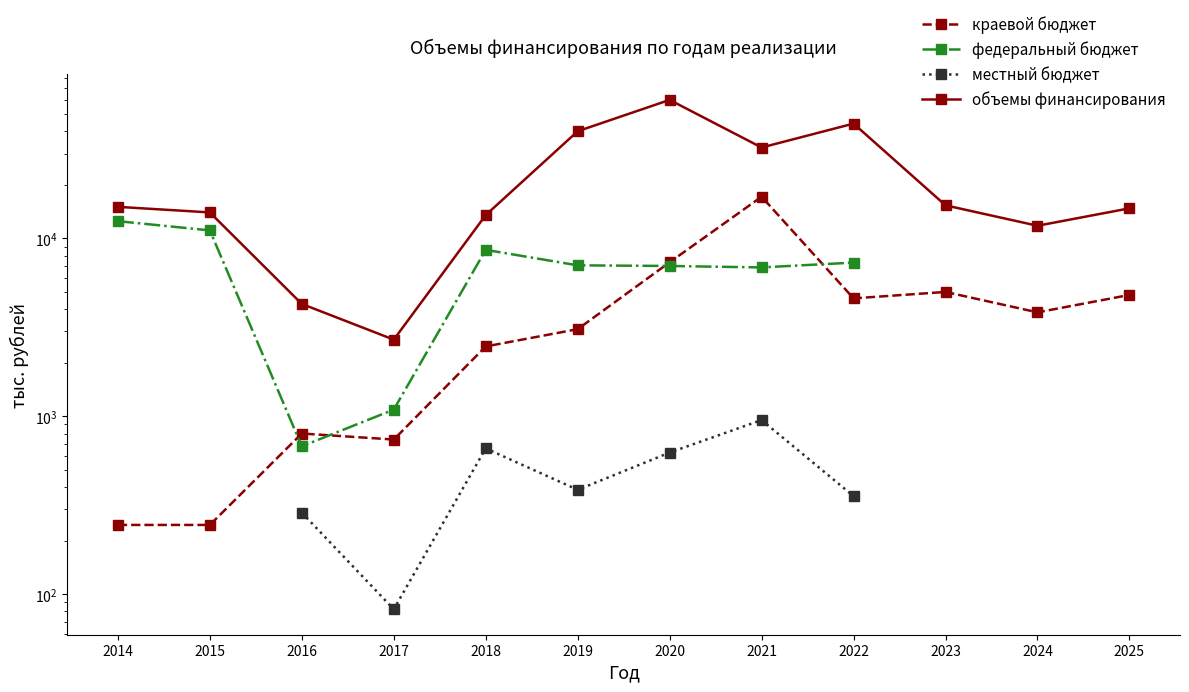

Is it true that краевой бюджет equals 3947.3 at 2018?

False